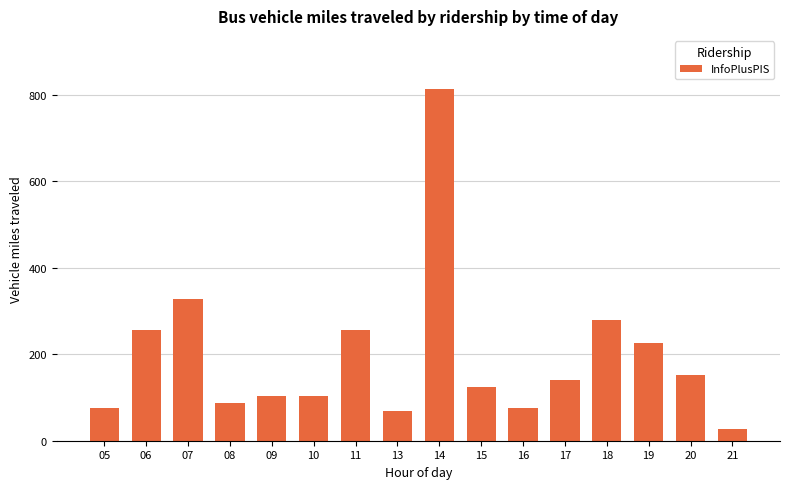

What is the change in value from 11 to 18?

+24